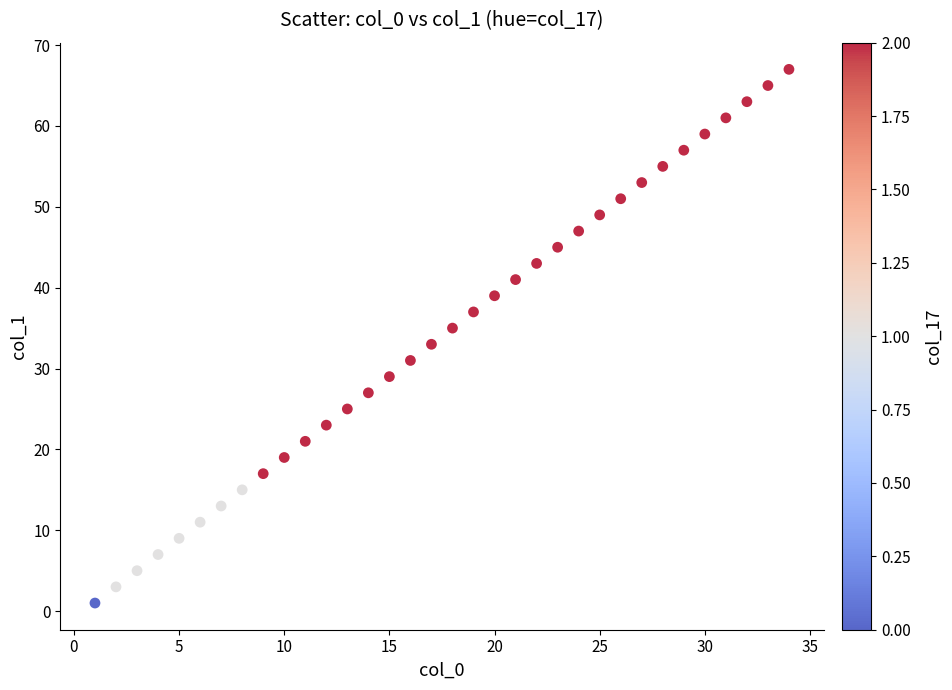

What is the range of Y values (max minus min)?

66